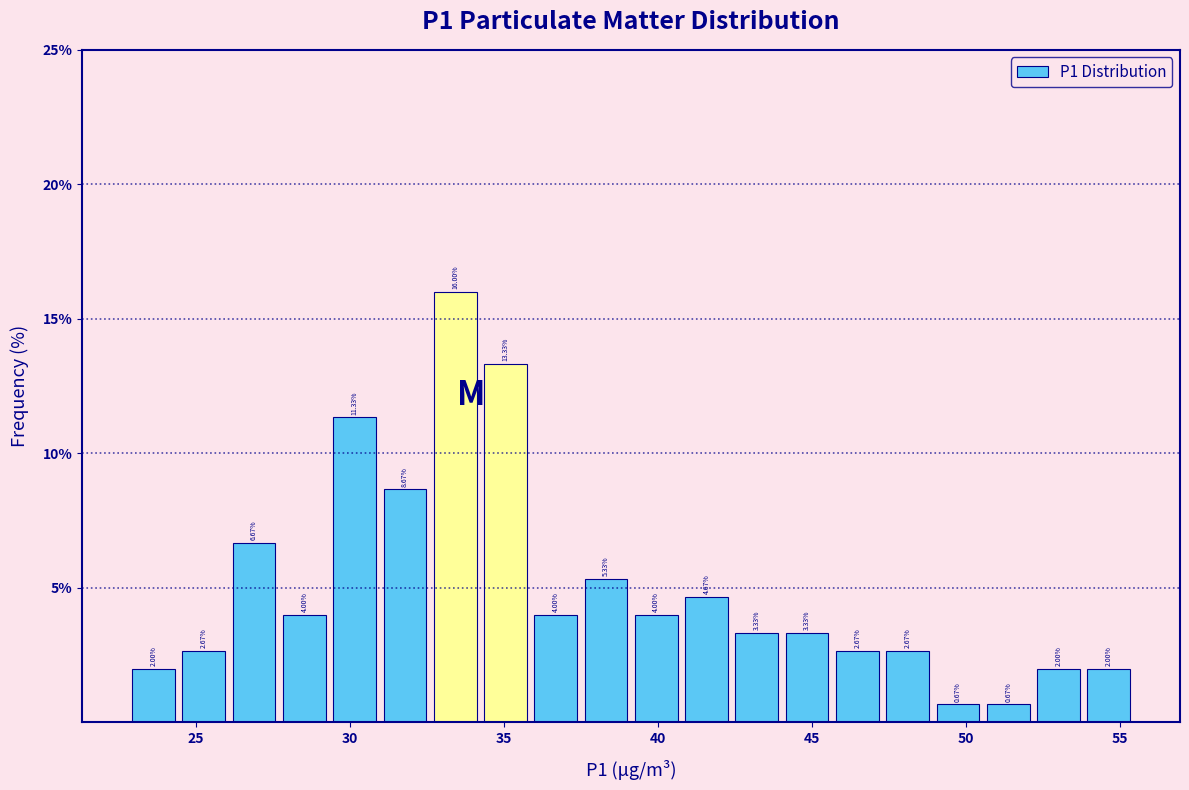

Around what value on the x-axis is the tallest bar? Give the approximate position of its centre, as read against the axis.

33.5